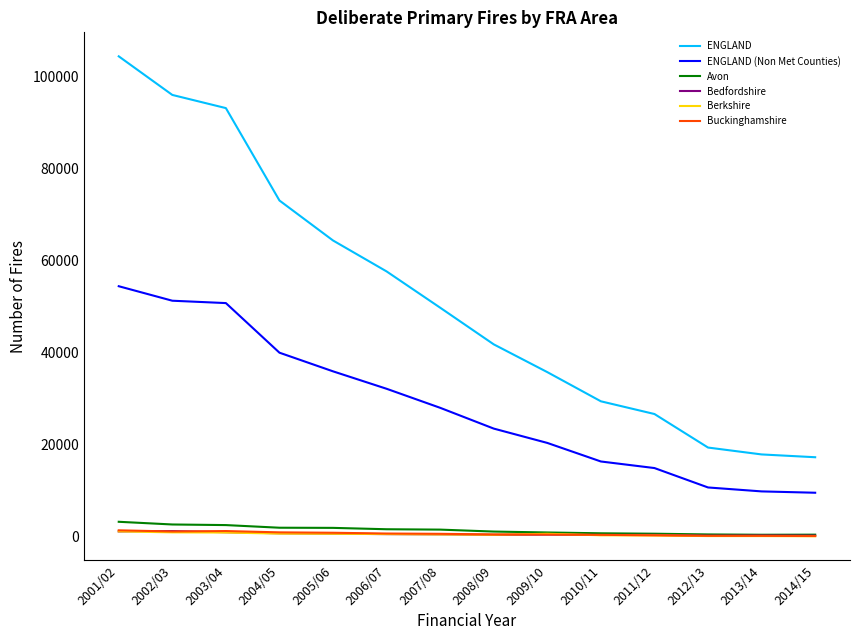

True or false: Avon has a value of 1672 at 2006/07.

True